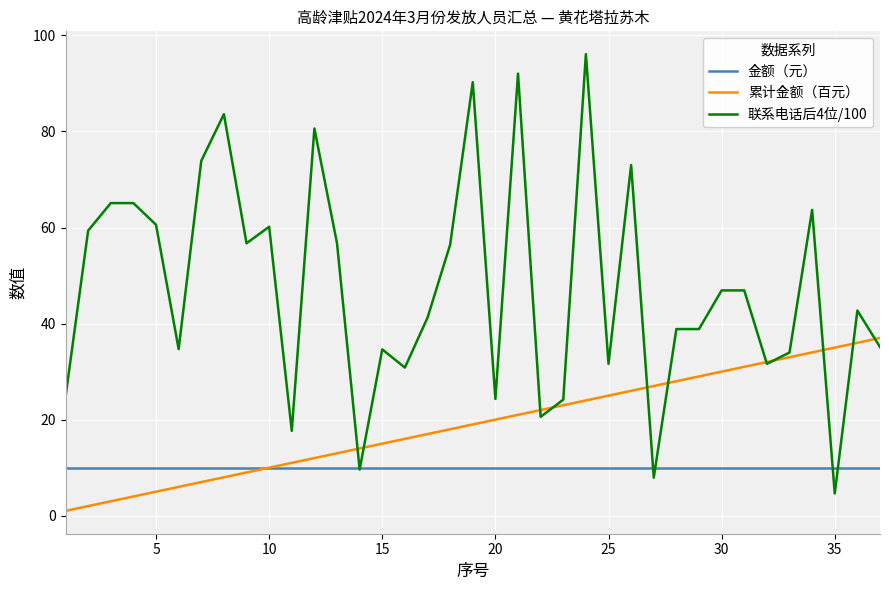

What is the maximum value for 金额（元）?

10.0